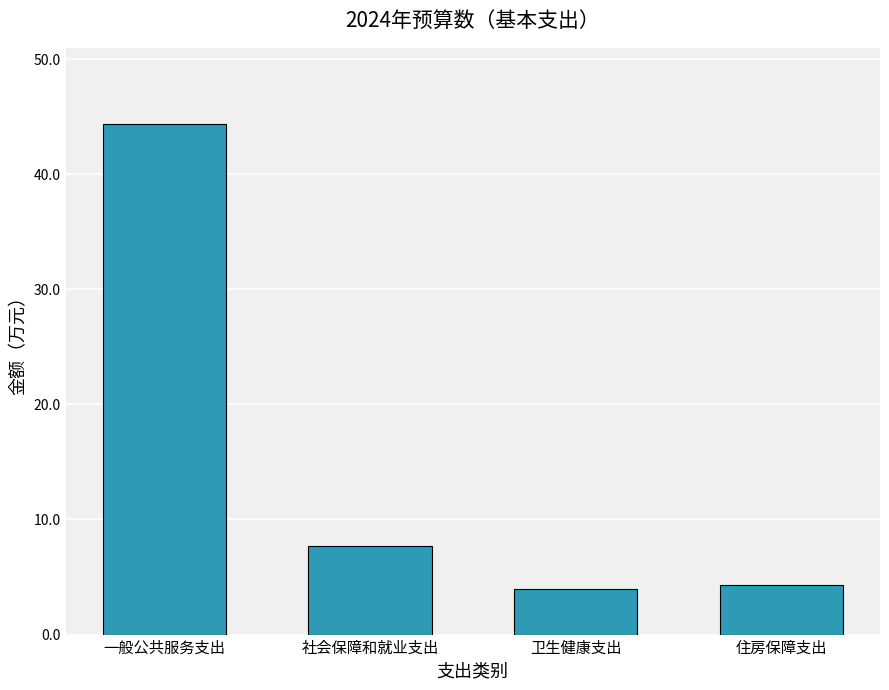

At which label is the value closest to 24?

社会保障和就业支出